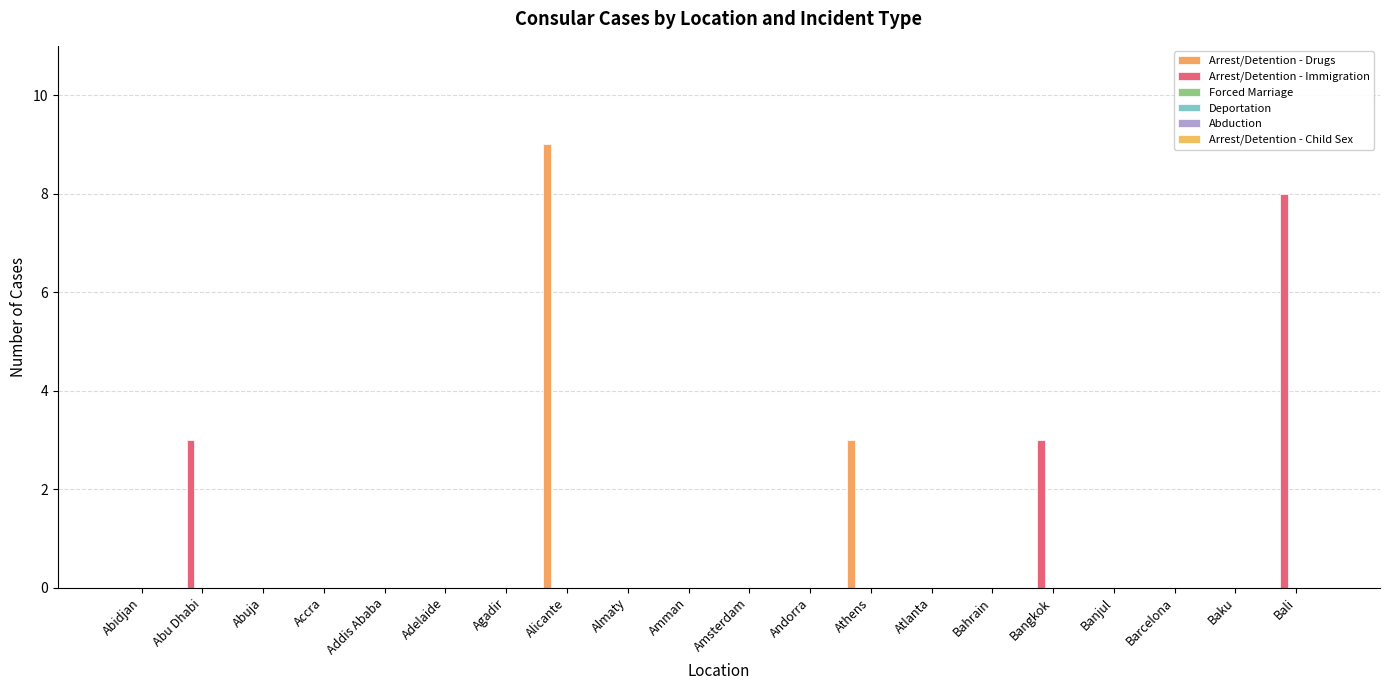

List the series in order of their peak value, lowest first.

Forced Marriage, Deportation, Abduction, Arrest/Detention - Child Sex, Arrest/Detention - Immigration, Arrest/Detention - Drugs